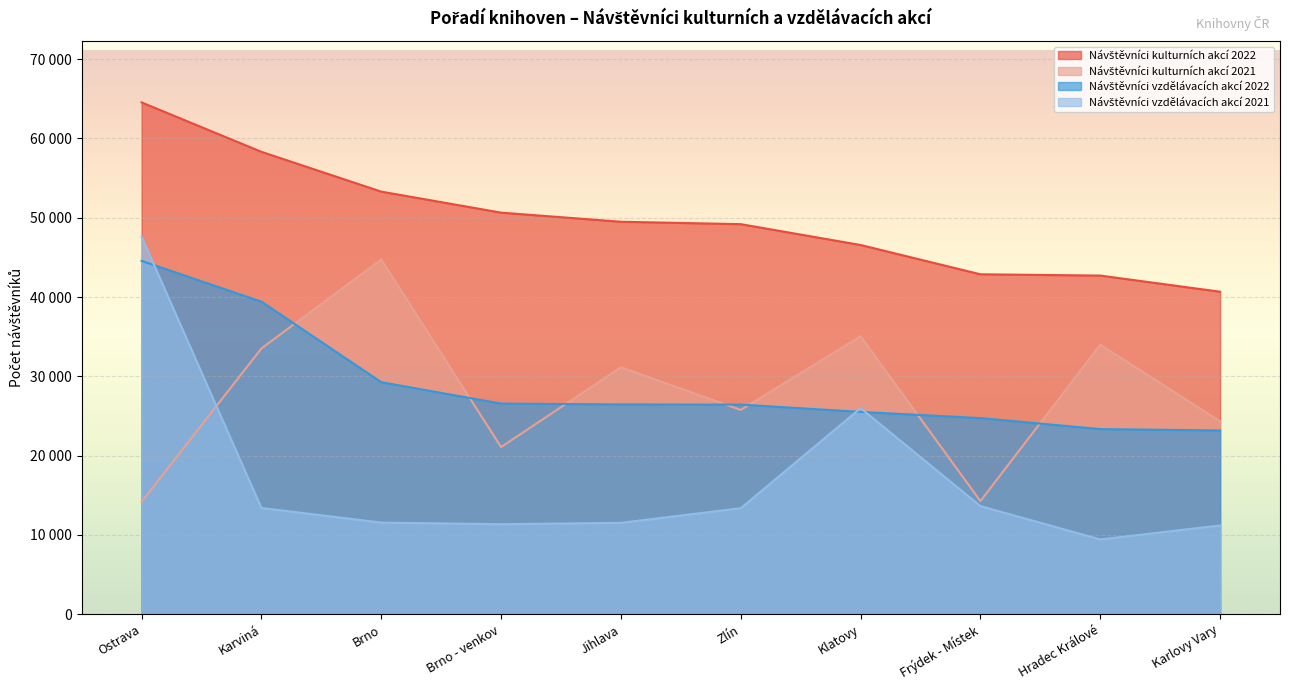

True or false: Návštěvníci kulturních akcí 2022 and Návštěvníci vzdělávacích akcí 2022 intersect in this chart.

False